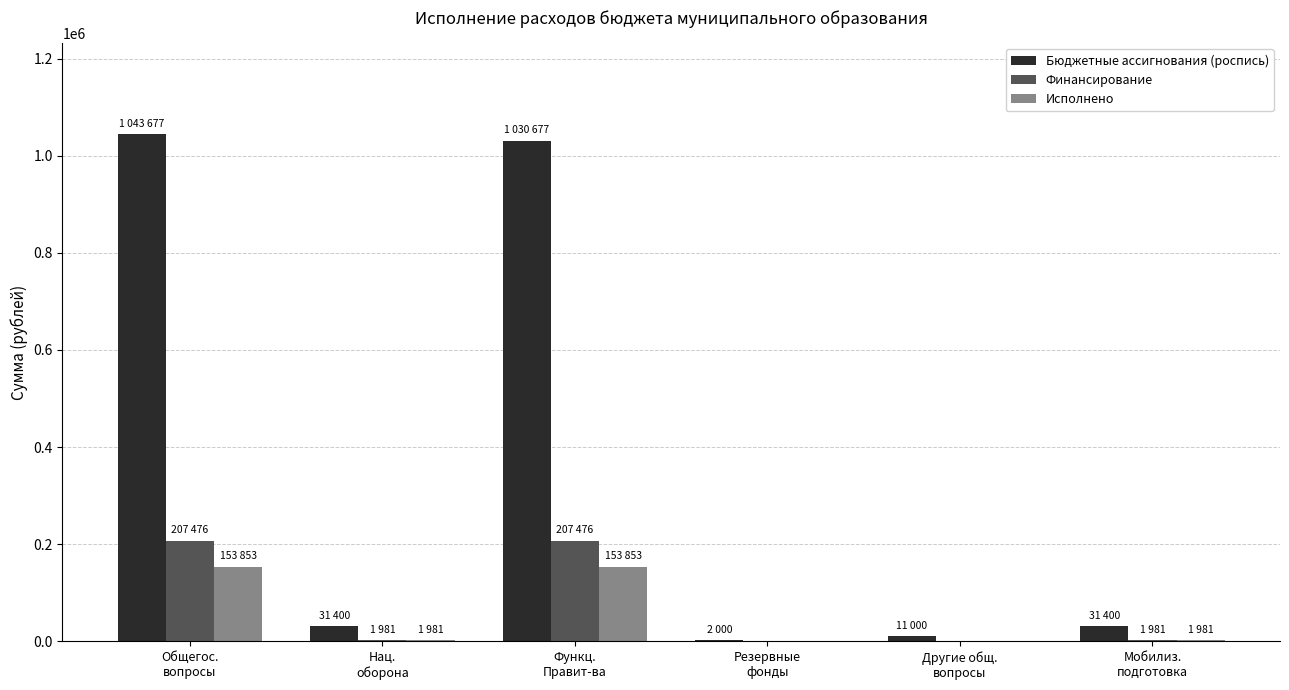

What is the maximum value for Финансирование?

207476.8